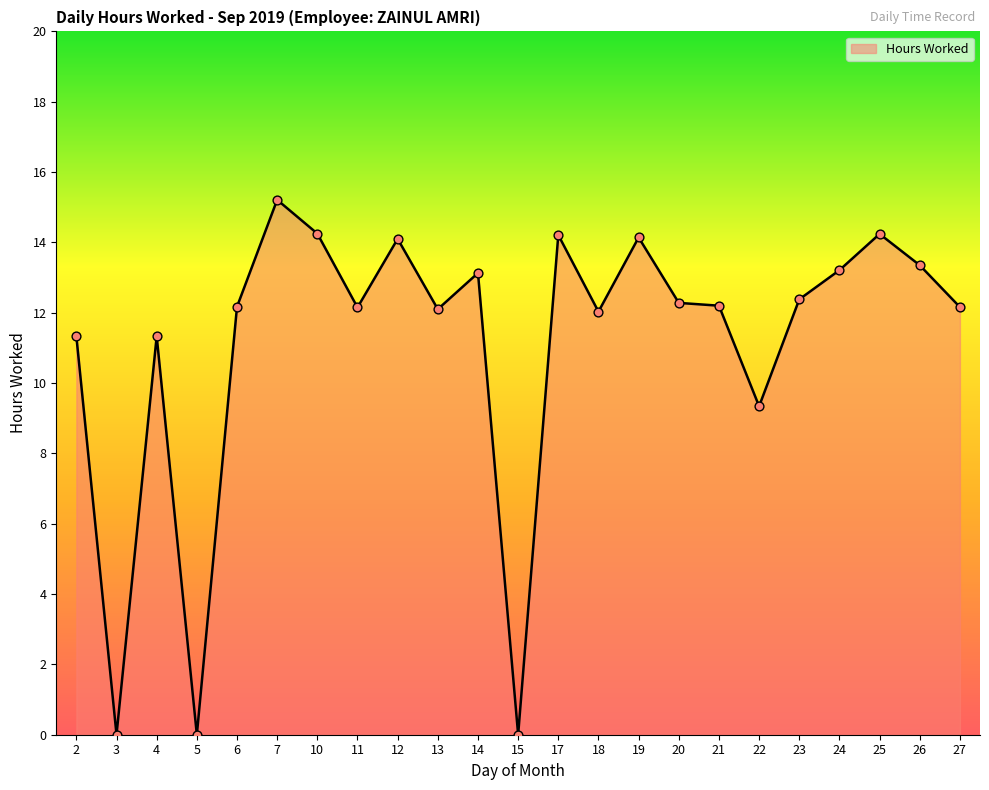

What is the change in value from 15 to 17?

+14.2